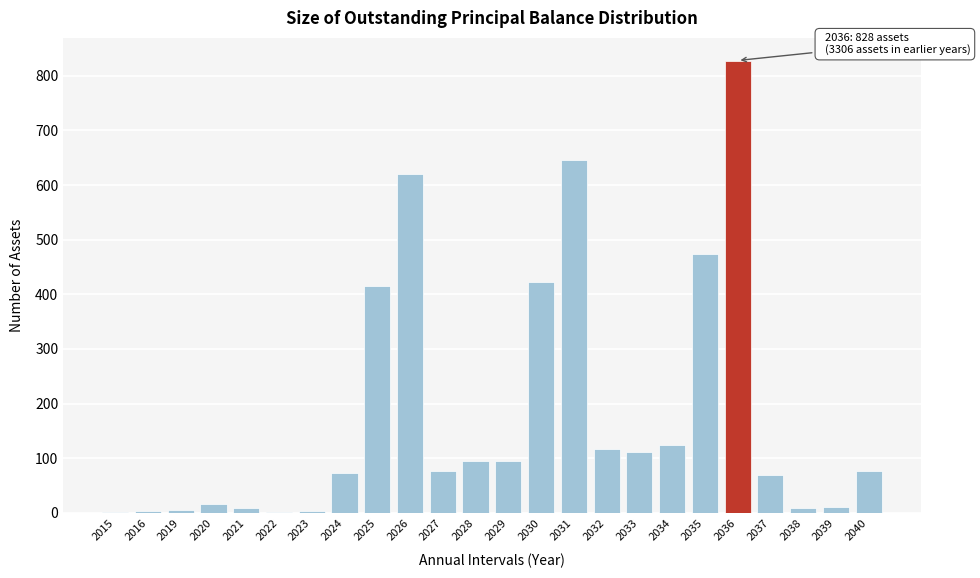

Read the value at 2036.

828